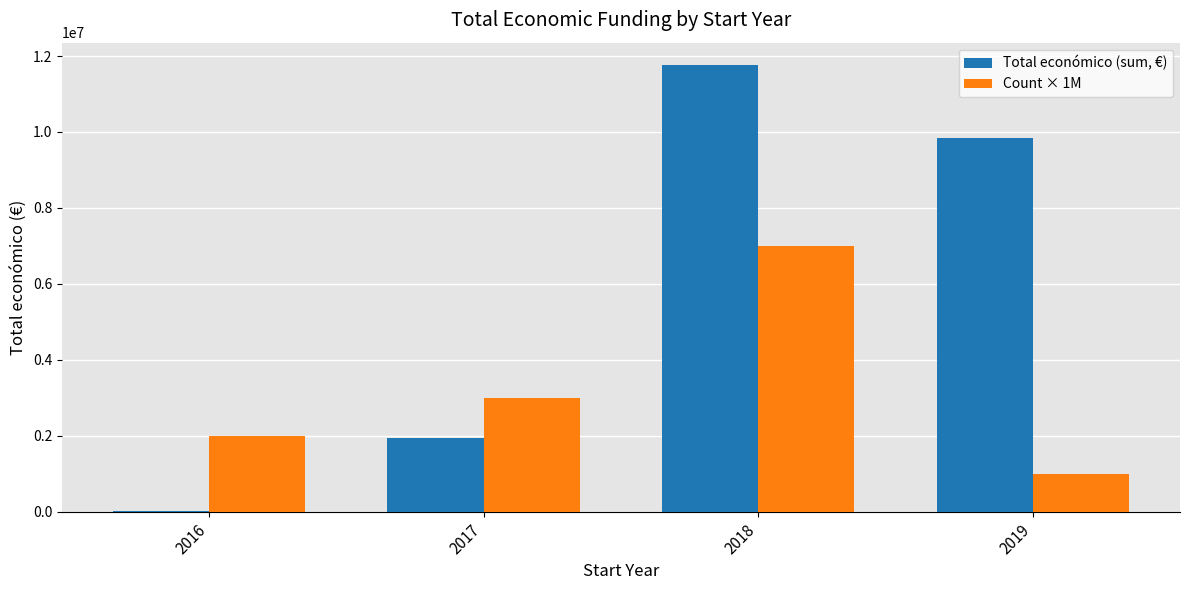

Is the value of Total económico (sum, €) at 2019 greater than the value of Count × 1M at 2018?

Yes